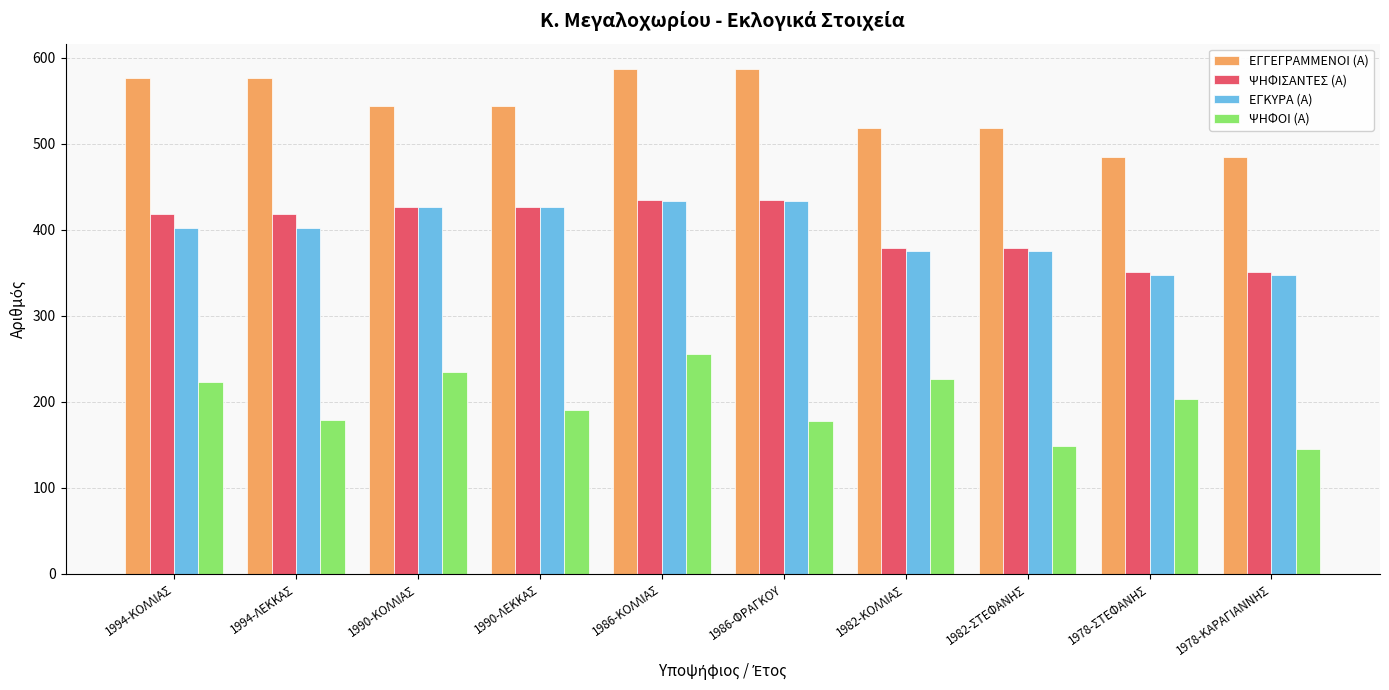

Which series has the largest total across all categories?

ΕΓΓΕΓΡΑΜΜΕΝΟΙ (Α)